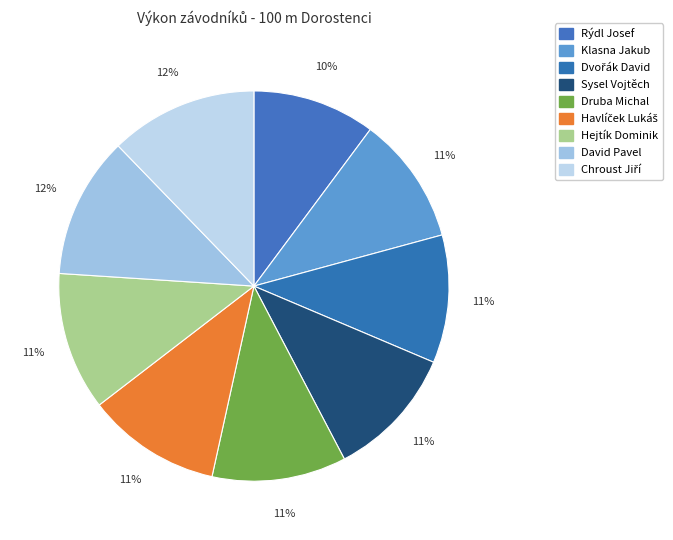

What is the smallest slice in the pie chart?

Rýdl Josef